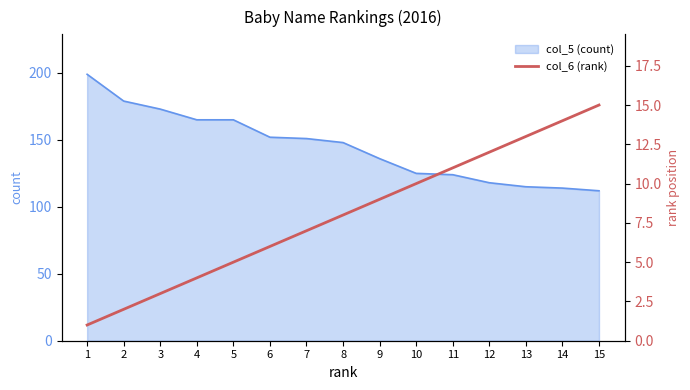

What is the lowest value of the col_5 (count) series?

112